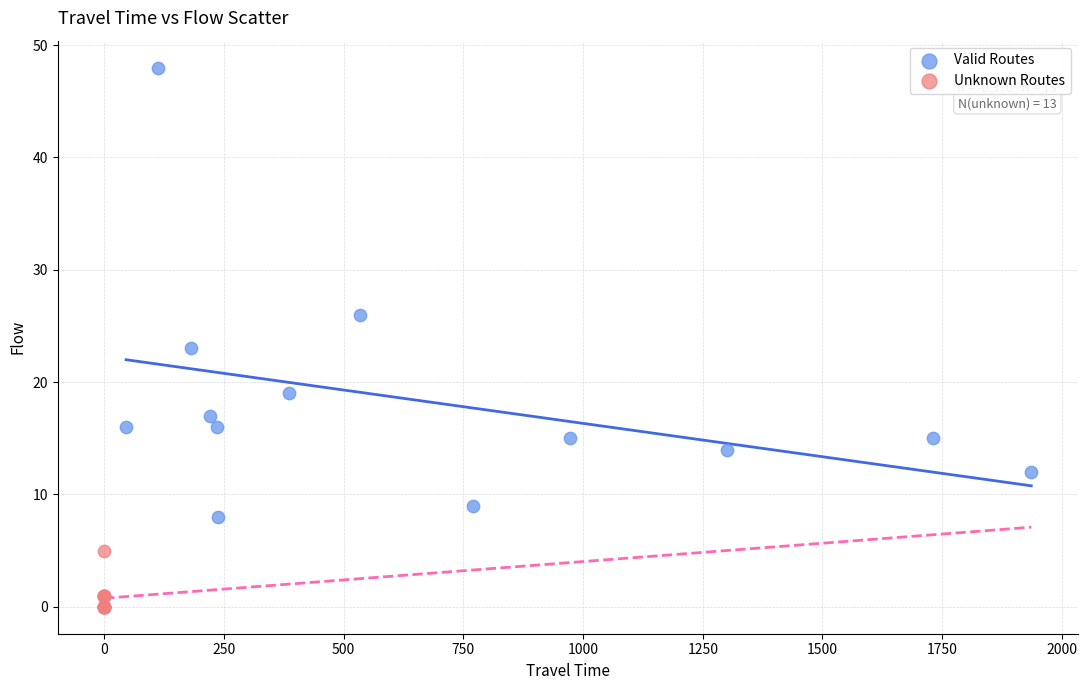

Which series has the widest spread of Y values?

Valid Routes